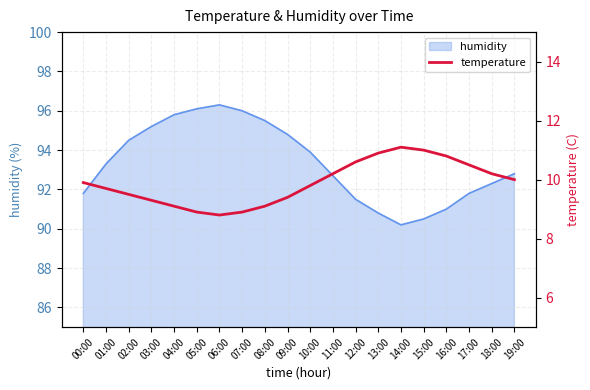

True or false: there are more than 1 points higher than both neighbors.

False